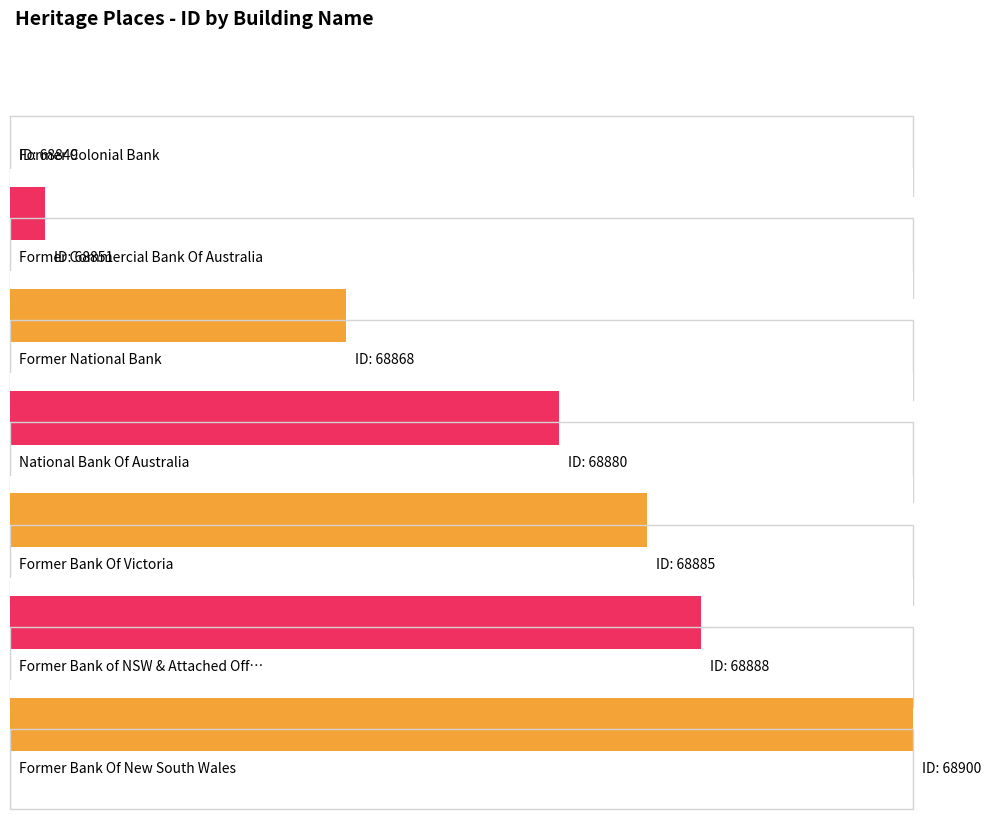

What is the minimum value shown in the chart?

68849